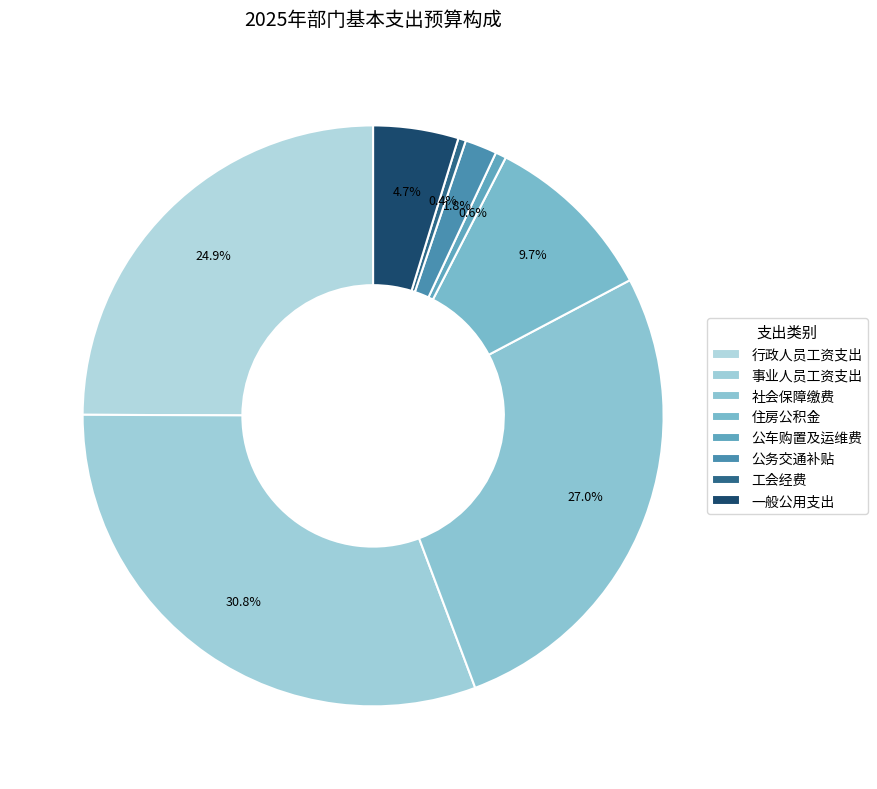

How many segments does this pie chart have?

8